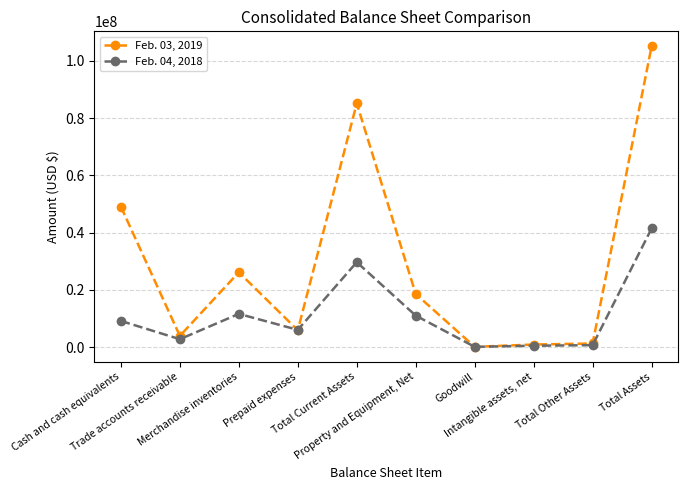

At which label does Feb. 03, 2019 first exceed 18595079?

Cash and cash equivalents